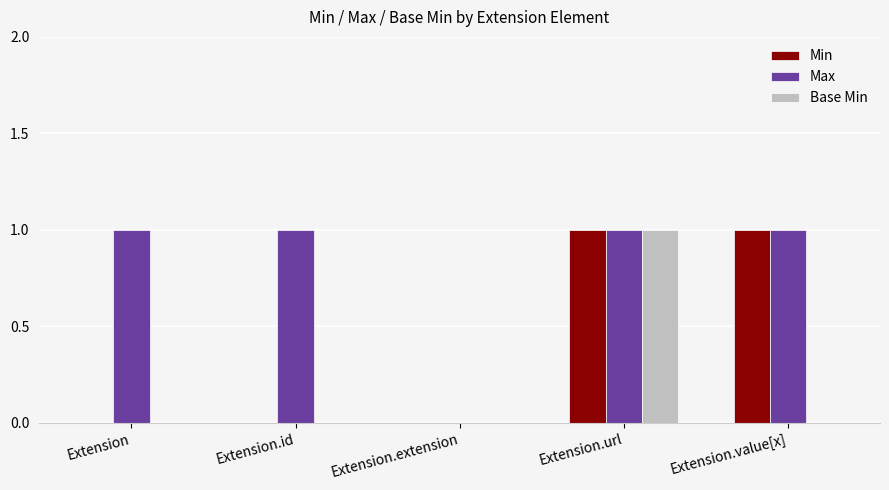

Are the bars grouped side by side (vs. stacked)?

Yes